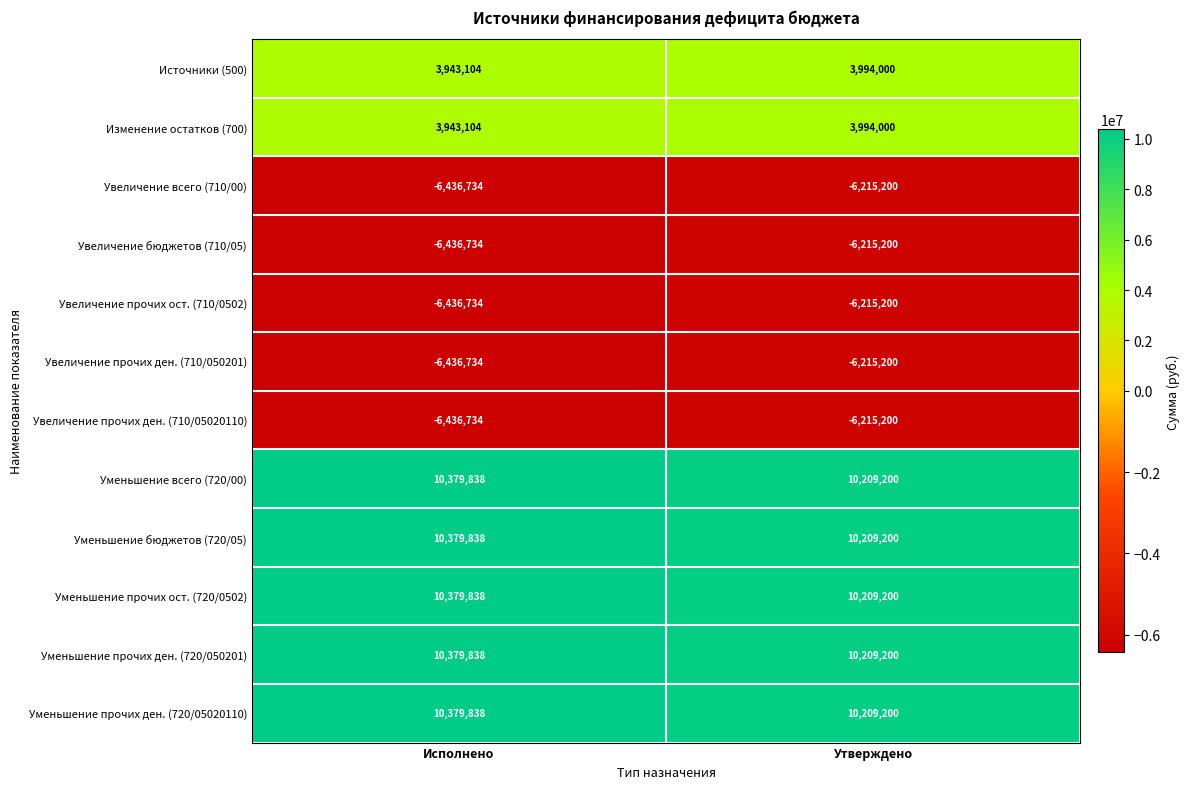

What is the approximate value of Источники (500) at Исполнено, to the nearest 10?

3943100